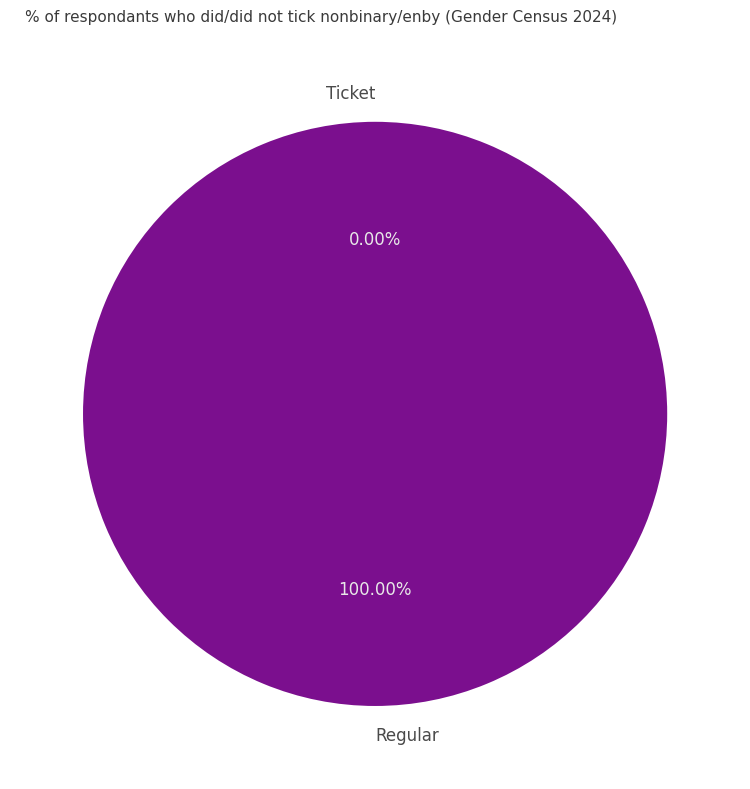

To the nearest percent, what is the difference between the Regular and Ticket slice percentages?

100%